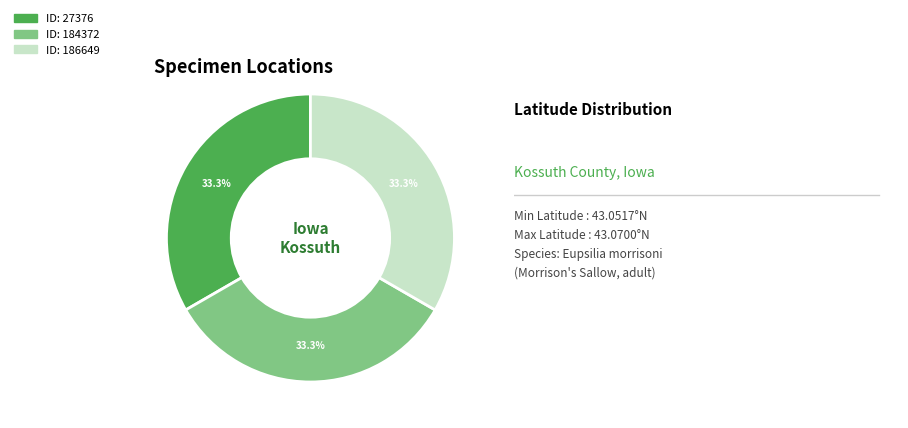

Does any single category account for the majority?

No